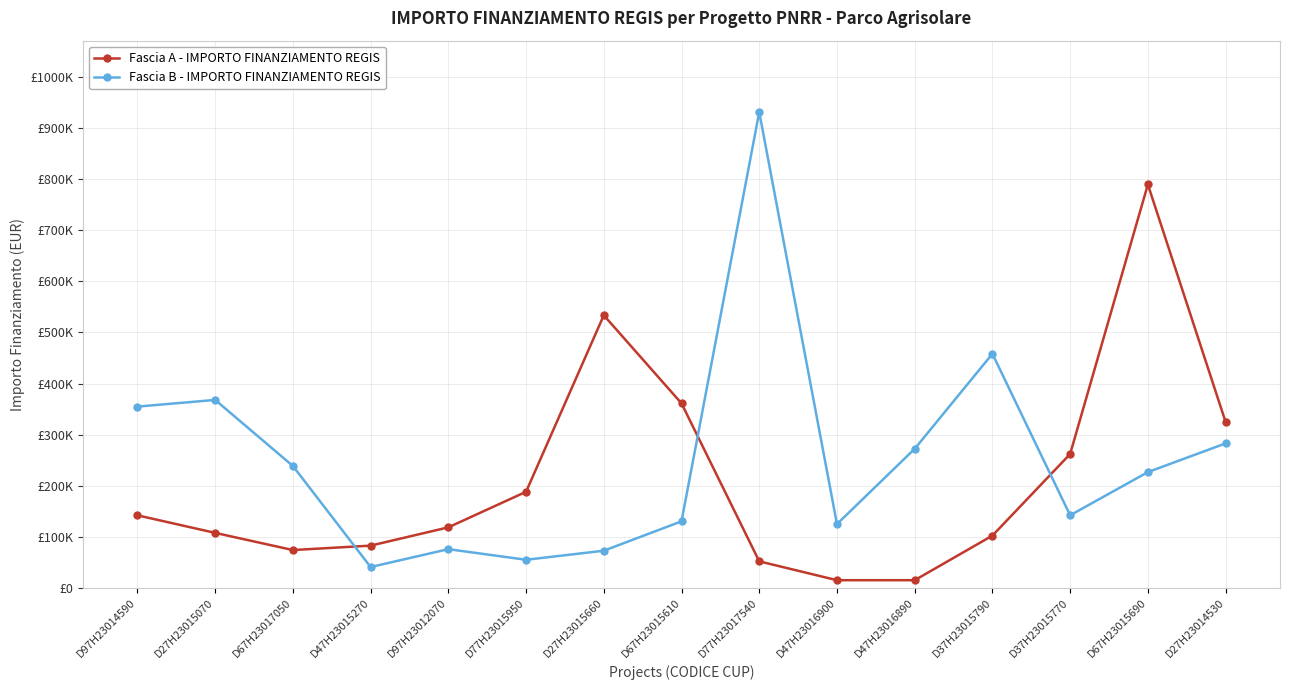

The value of Fascia B - IMPORTO FINANZIAMENTO REGIS at D27H23015660 is 73108.0. True or false?

True